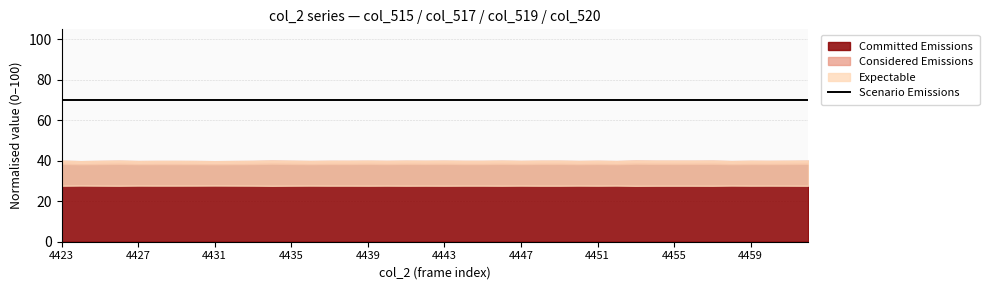

How many lines are shown in the chart?

4